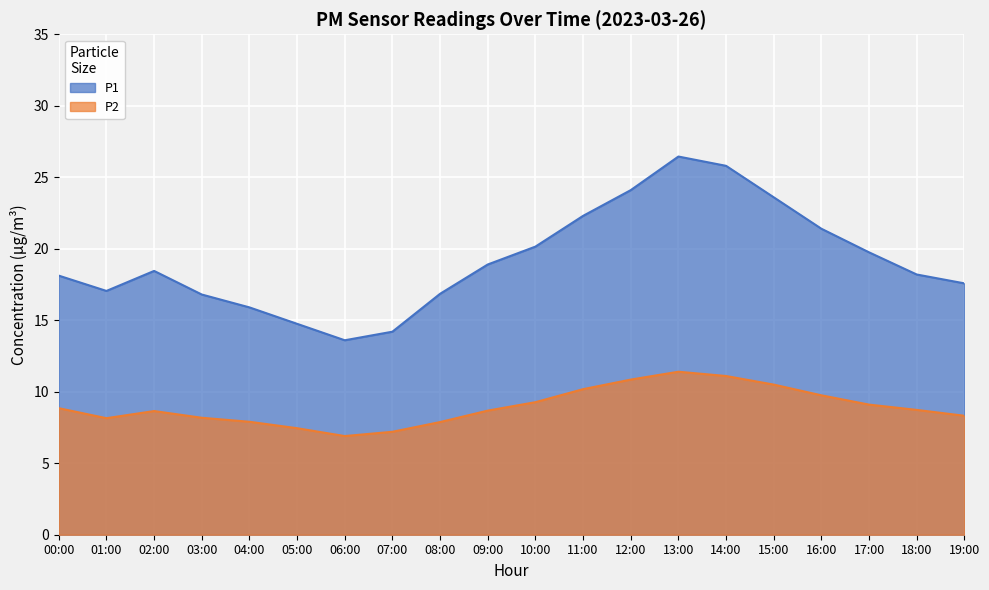

Reading right to left, extract all data points from this chart.

P1: 19:00=17.6	18:00=18.2	17:00=19.8	16:00=21.4	15:00=23.6	14:00=25.8	13:00=26.4	12:00=24.1	11:00=22.3	10:00=20.1	09:00=18.9	08:00=16.9	07:00=14.2	06:00=13.6	05:00=14.8	04:00=15.9	03:00=16.8	02:00=18.4	01:00=17.1	00:00=18.1
P2: 19:00=8.3	18:00=8.7	17:00=9.1	16:00=9.8	15:00=10.5	14:00=11.1	13:00=11.4	12:00=10.8	11:00=10.2	10:00=9.3	09:00=8.7	08:00=7.9	07:00=7.2	06:00=6.9	05:00=7.5	04:00=7.9	03:00=8.2	02:00=8.7	01:00=8.2	00:00=8.8